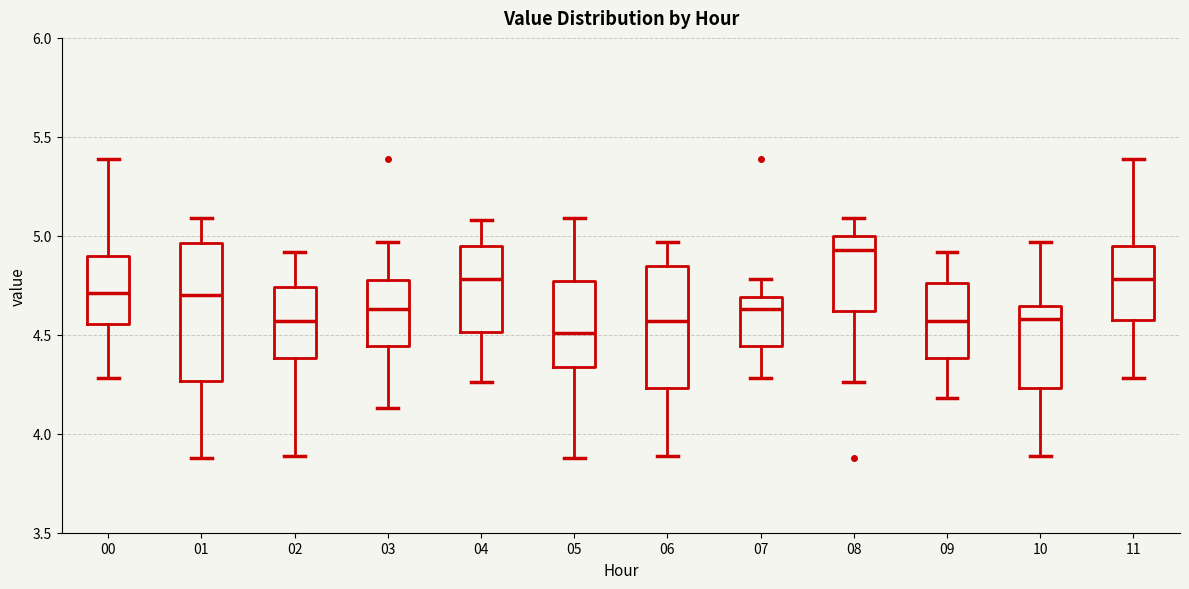

Reading left to right, read every box against the y-axis: the position of its median line, the range the box covers, and the ends of its whiskers. The values are not printed on the chart, so give them approximately, as read against the axis.

00: median 4.70, box 4.55 to 4.90, whiskers 4.30 to 5.40
01: median 4.70, box 4.25 to 4.95, whiskers 3.90 to 5.10
02: median 4.55, box 4.40 to 4.75, whiskers 3.90 to 4.90
03: median 4.65, box 4.45 to 4.80, whiskers 4.15 to 4.95
04: median 4.80, box 4.50 to 4.95, whiskers 4.25 to 5.10
05: median 4.50, box 4.35 to 4.75, whiskers 3.90 to 5.10
06: median 4.55, box 4.25 to 4.85, whiskers 3.90 to 4.95
07: median 4.65, box 4.45 to 4.70, whiskers 4.30 to 4.80
08: median 4.95, box 4.60 to 5.00, whiskers 4.25 to 5.10
09: median 4.55, box 4.40 to 4.75, whiskers 4.20 to 4.90
10: median 4.60, box 4.25 to 4.65, whiskers 3.90 to 4.95
11: median 4.80, box 4.60 to 4.95, whiskers 4.30 to 5.40